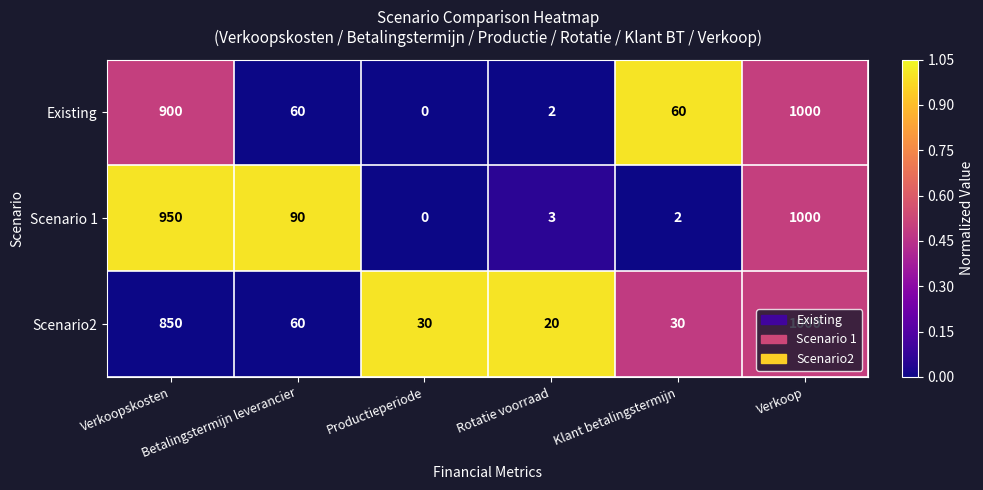

What is the difference between the second highest and second lowest values in the Scenario 1 series?

948